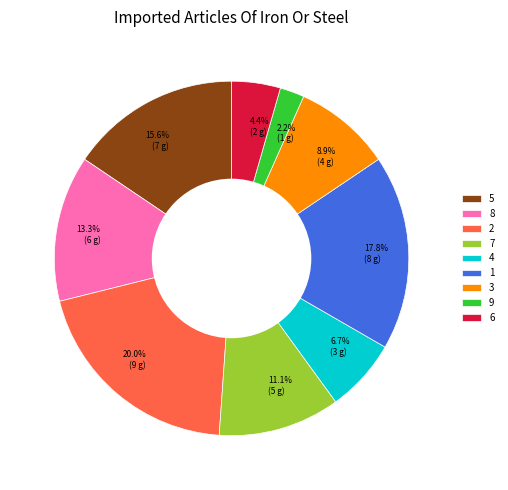

Is it true that 2 is 20% of the pie?

True